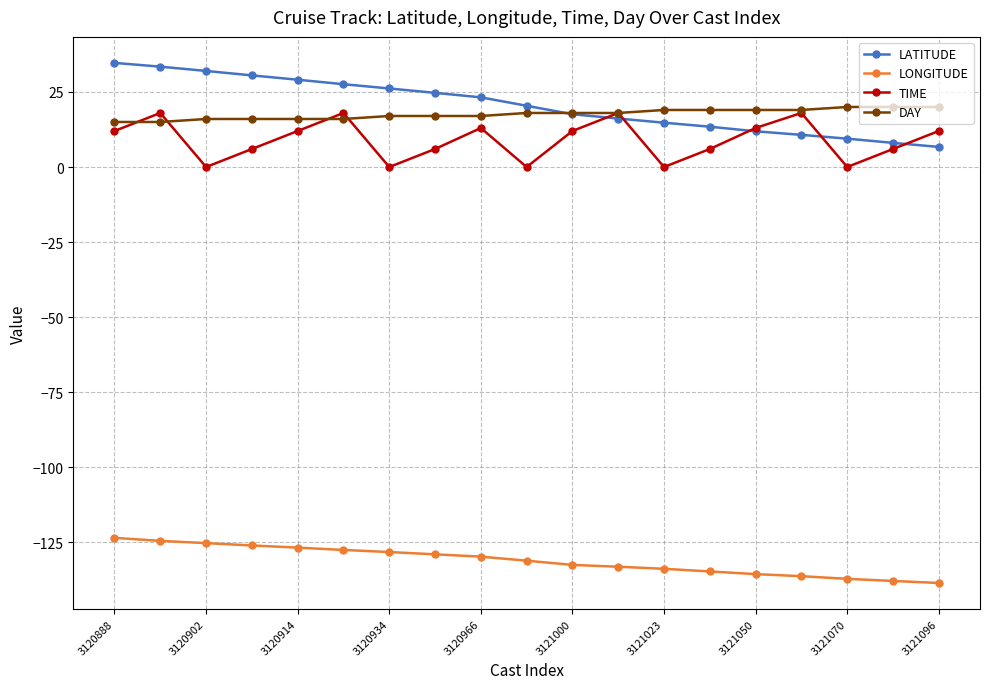

Which series has the largest range (max minus min)?

LATITUDE